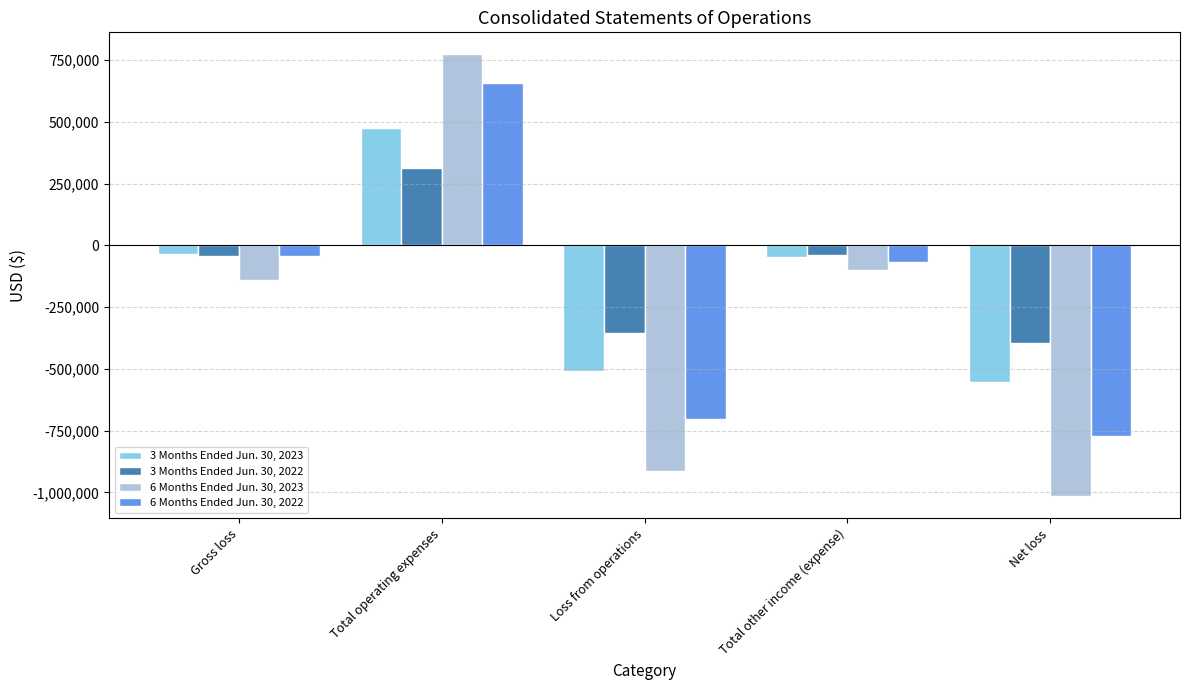

Read the 3 Months Ended Jun. 30, 2023 value at Net loss, to the nearest 10.

-555200